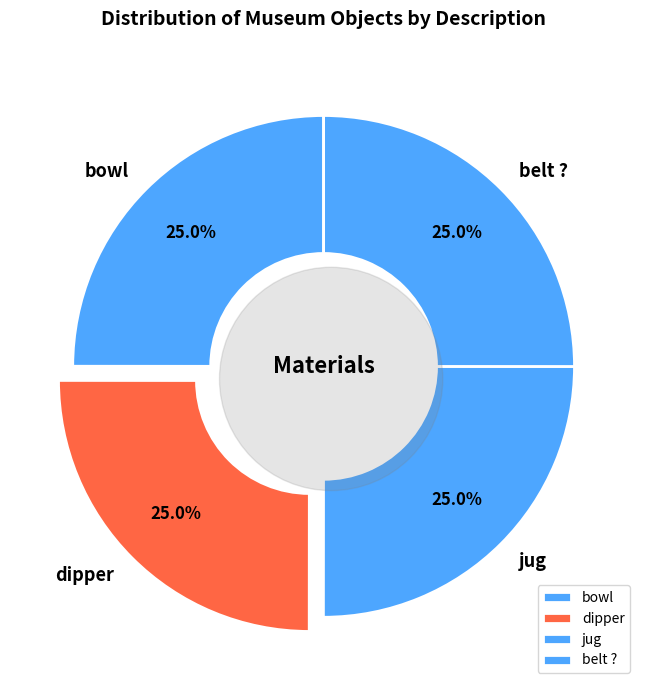

Rank the categories by value from highest to lowest.

belt ?, jug, dipper, bowl